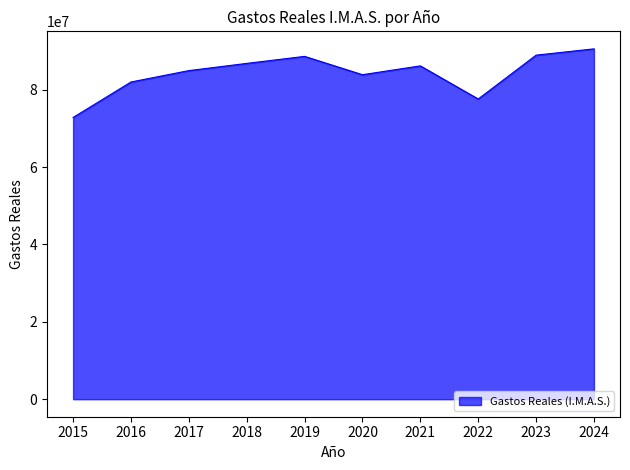

How many values are below 86182176?

5